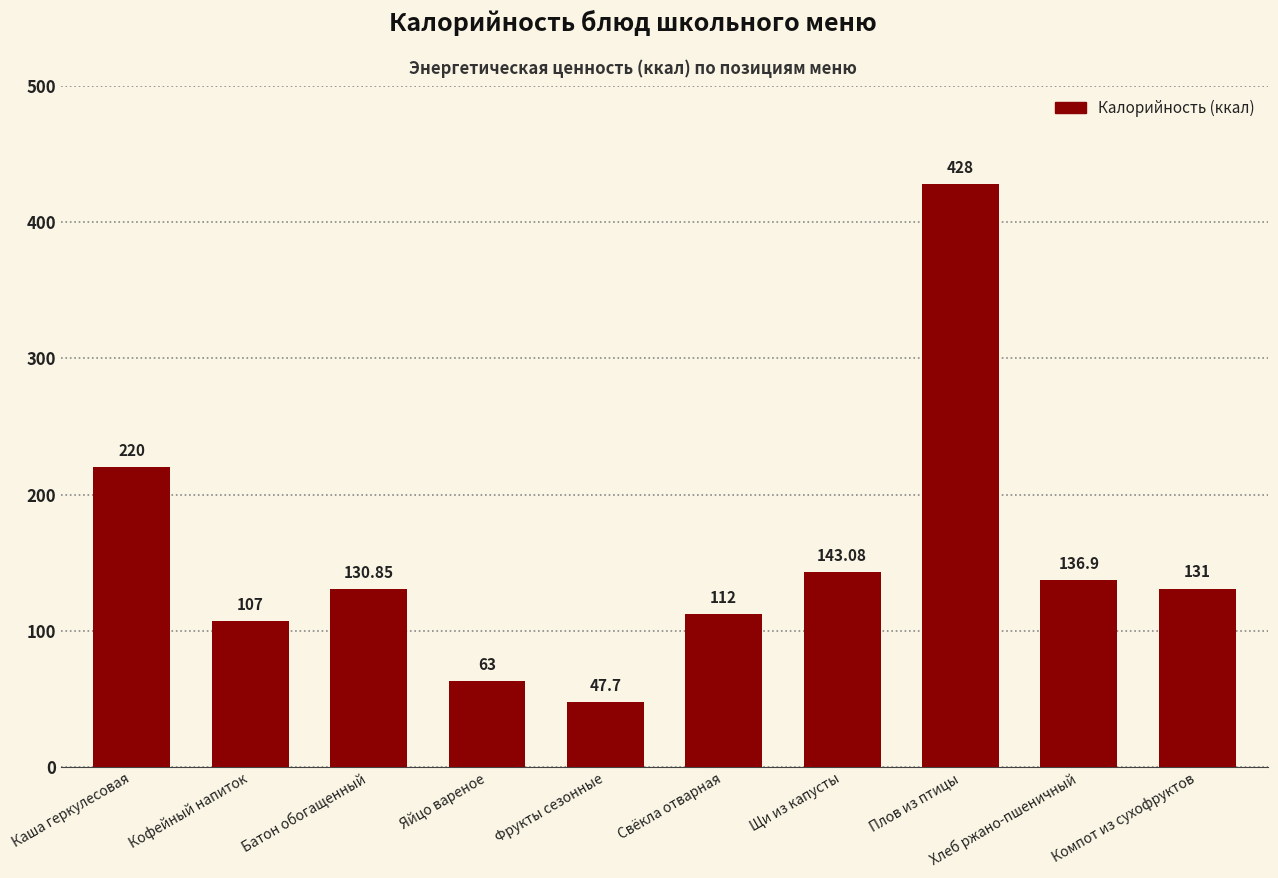

Does the chart contain any negative values?

No